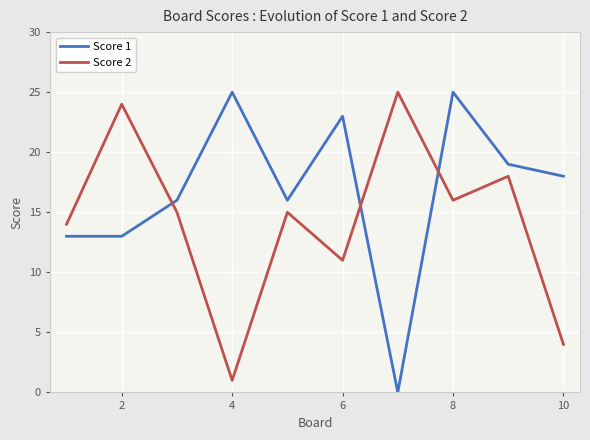

Which series has the largest total across all categories?

Score 1